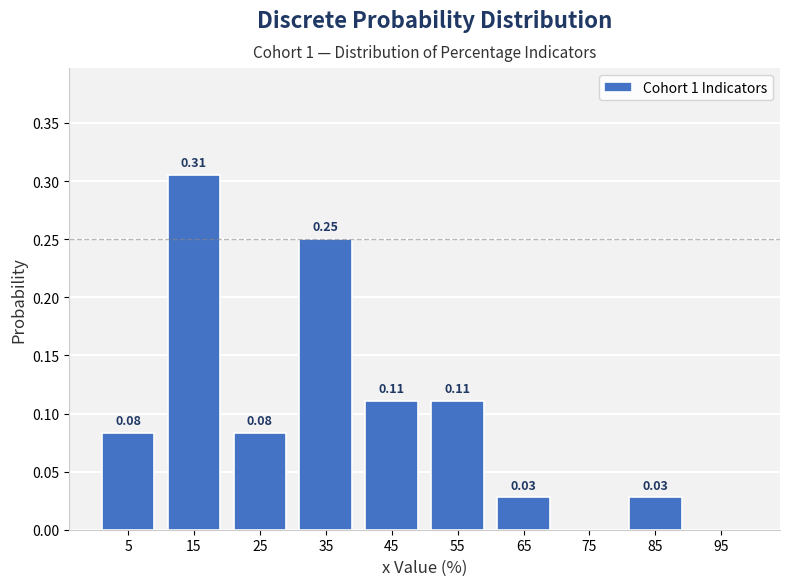

Which range on the x-axis has the tallest bar?

10 to 20